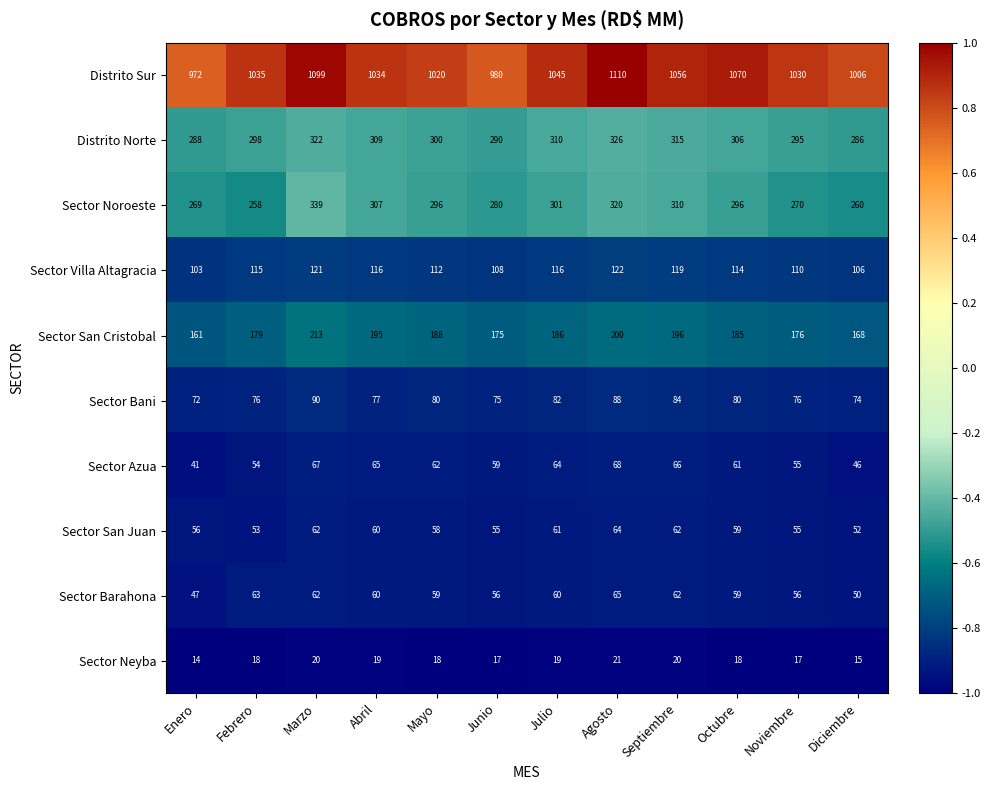

What is the total value across all series at Enero?

2023